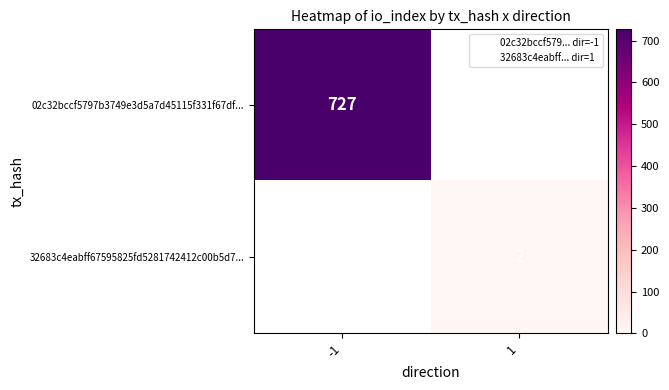

What is the greatest value displayed?

727.0